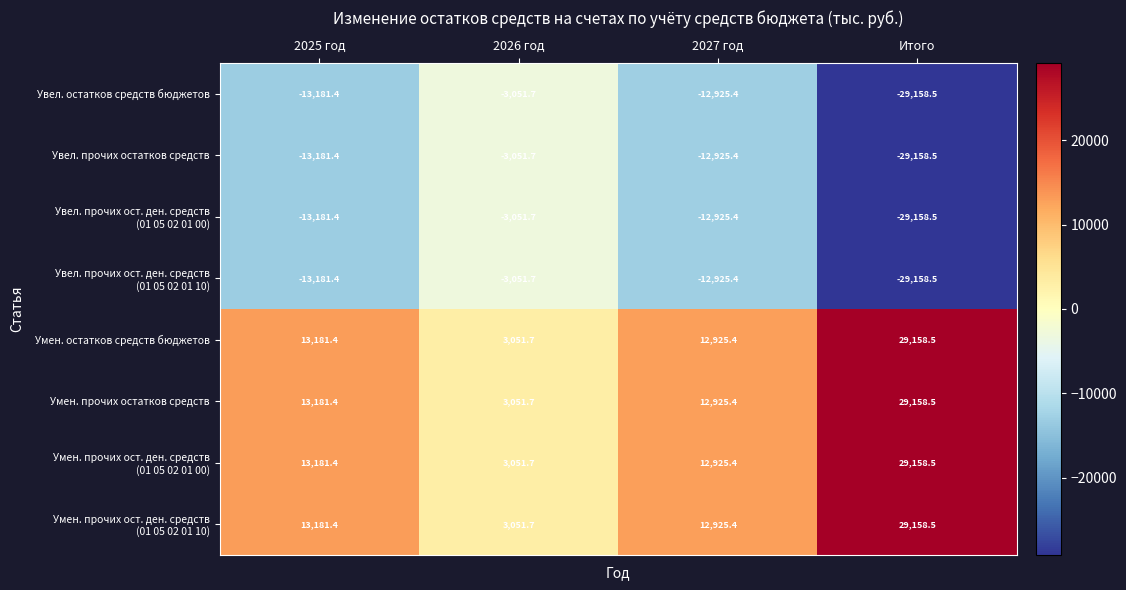

Rank the categories by Увел. прочих остатков средств value from highest to lowest.

2026 год, 2027 год, 2025 год, Итого